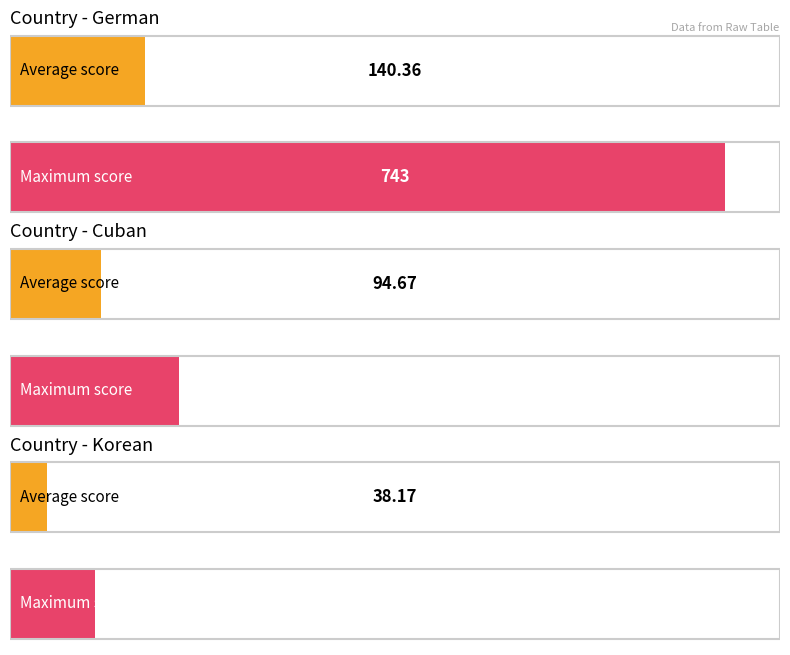

What is the sum of the Max Score values at Korean and Cuban?

143